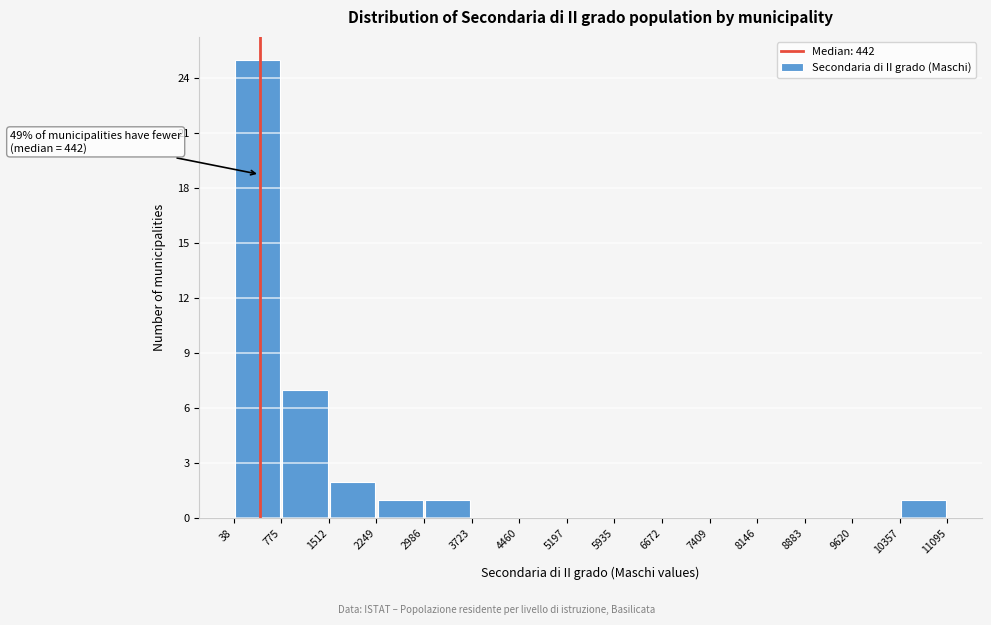

Which range on the x-axis has the tallest bar?

38 to 775